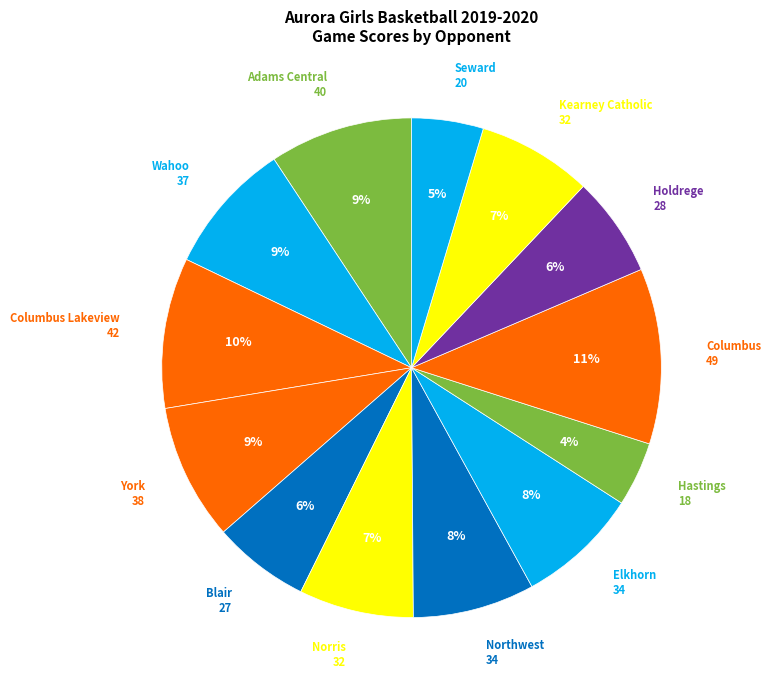

How many slices are in this pie chart?

13